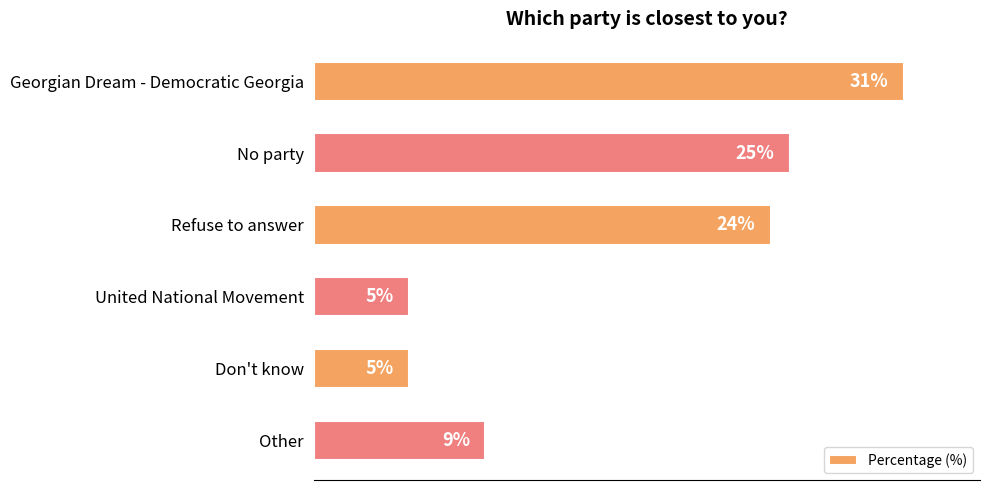

What is the label of the 1st bar from the bottom?

Other